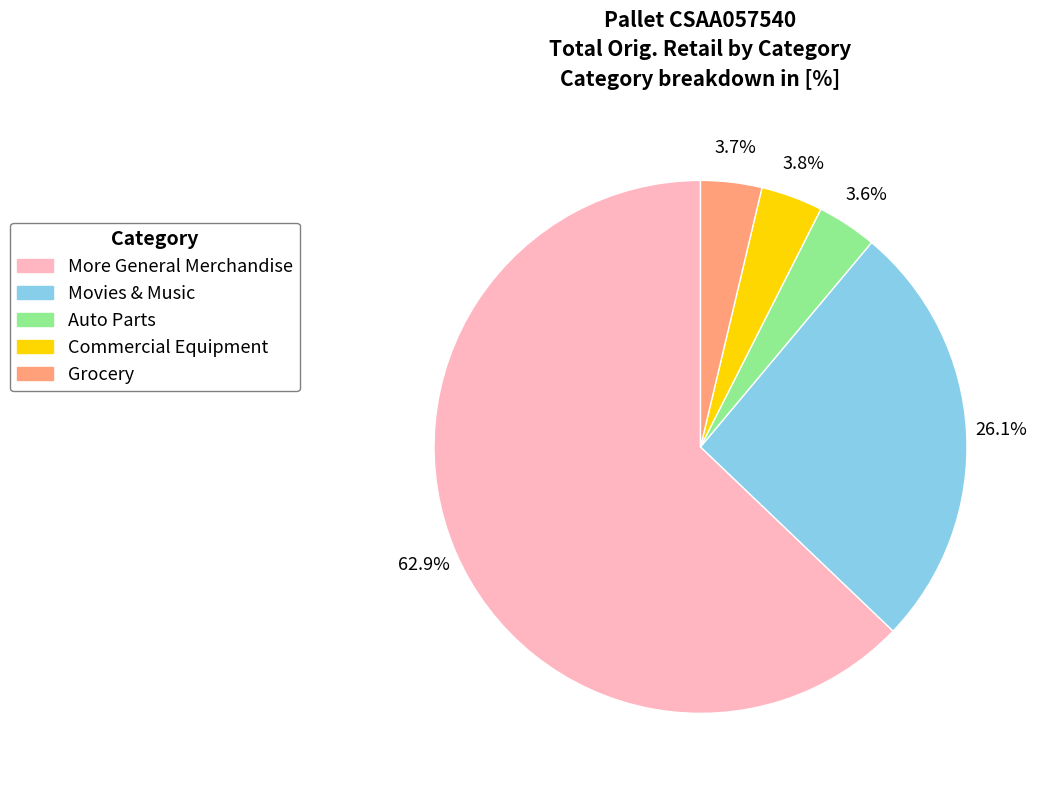

How much of the chart is everything except Auto Parts?

96.4%